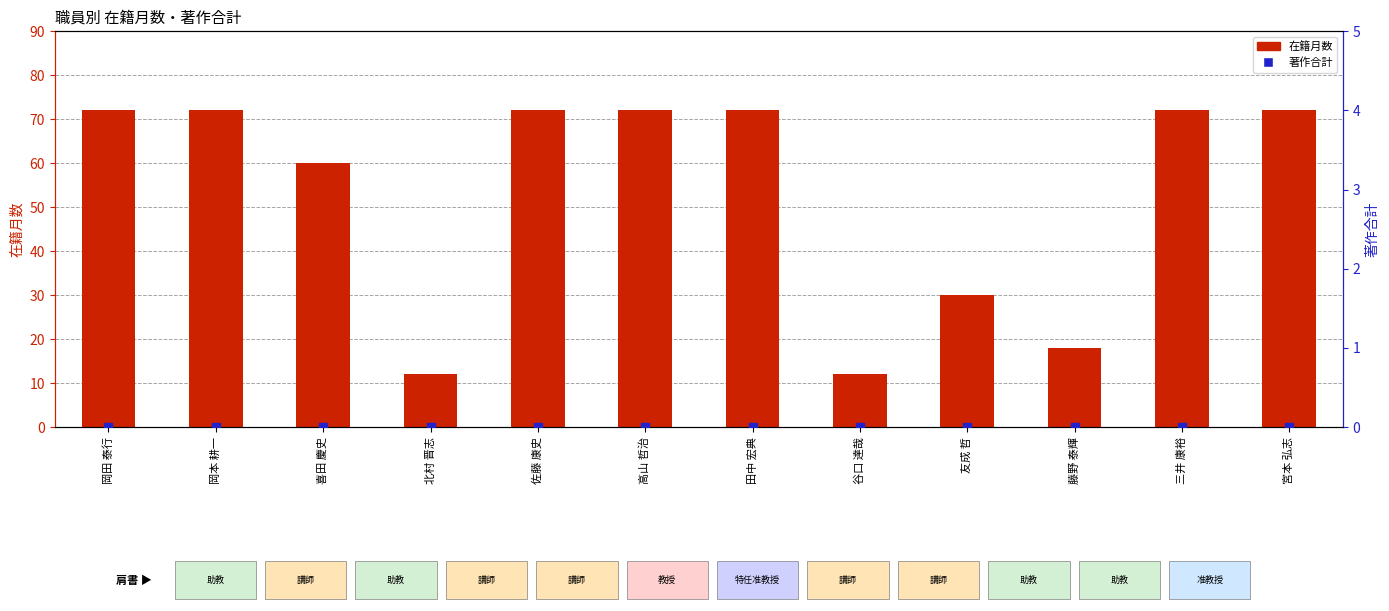

Is the value of 著作合計 at 三井 康裕 greater than the value of 在籍月数 at 岡田 泰行?

No